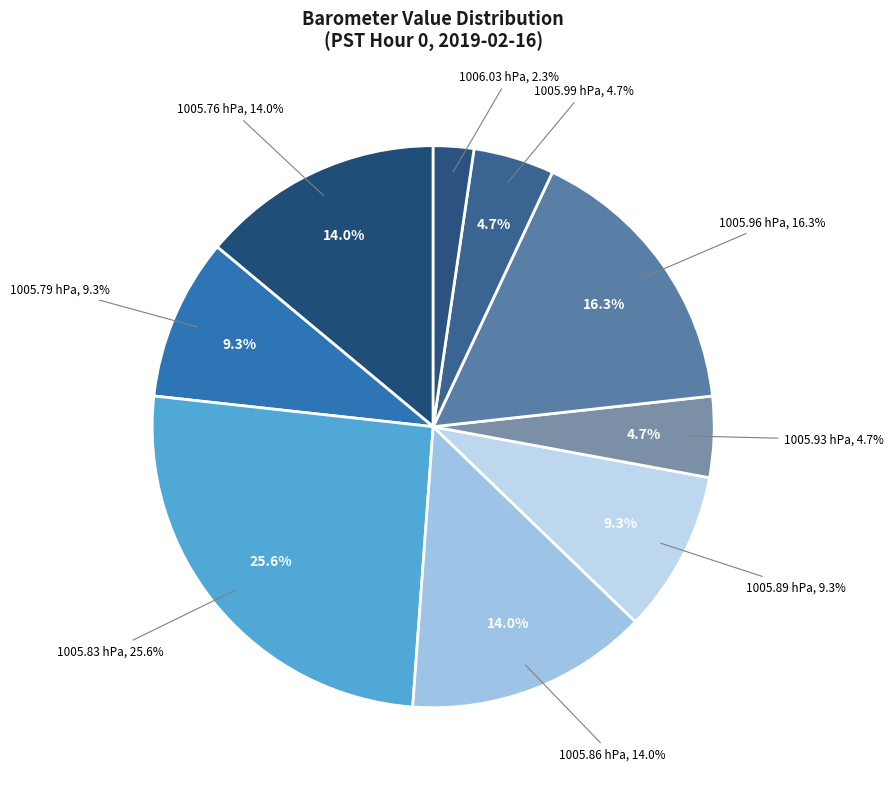

True or false: Hour 0 (1005.89 hPa) accounts for 1% of the total.

False